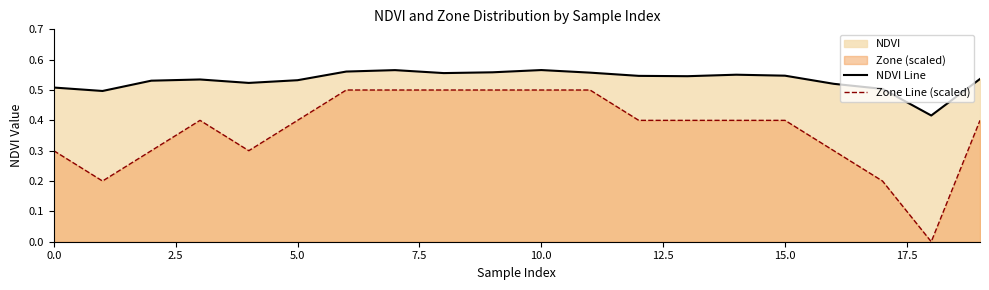

True or false: Zone Line (scaled) and NDVI Line intersect in this chart.

False